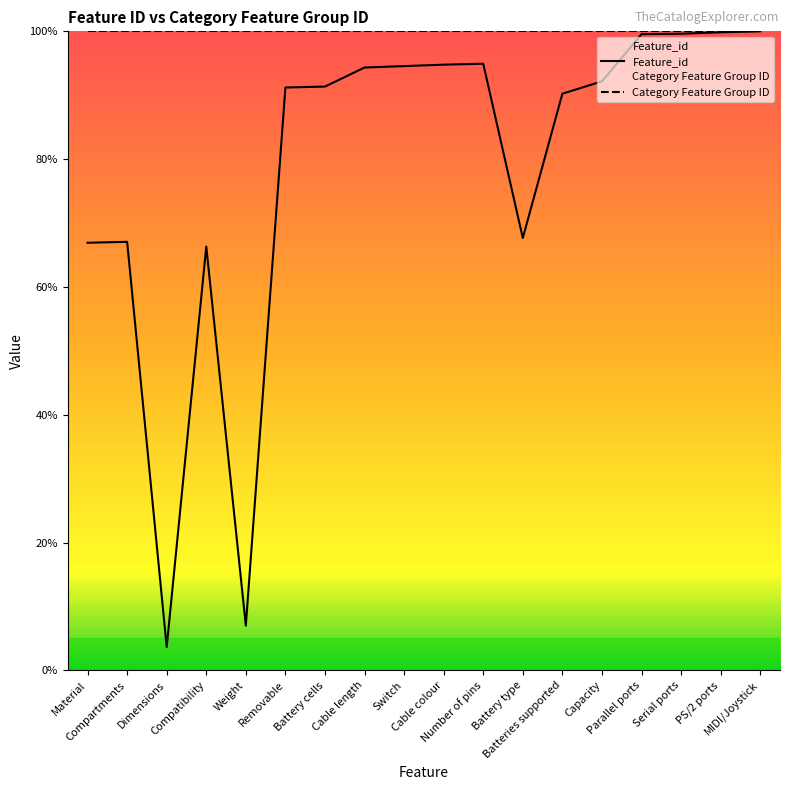

List the labels in order of value, smallest first.

Dimensions, Weight, Compatibility, Material, Compartments, Battery type, Batteries supported, Removable, Battery cells, Capacity, Cable length, Switch, Cable colour, Number of pins, Parallel ports, Serial ports, PS/2 ports, MIDI/Joystick